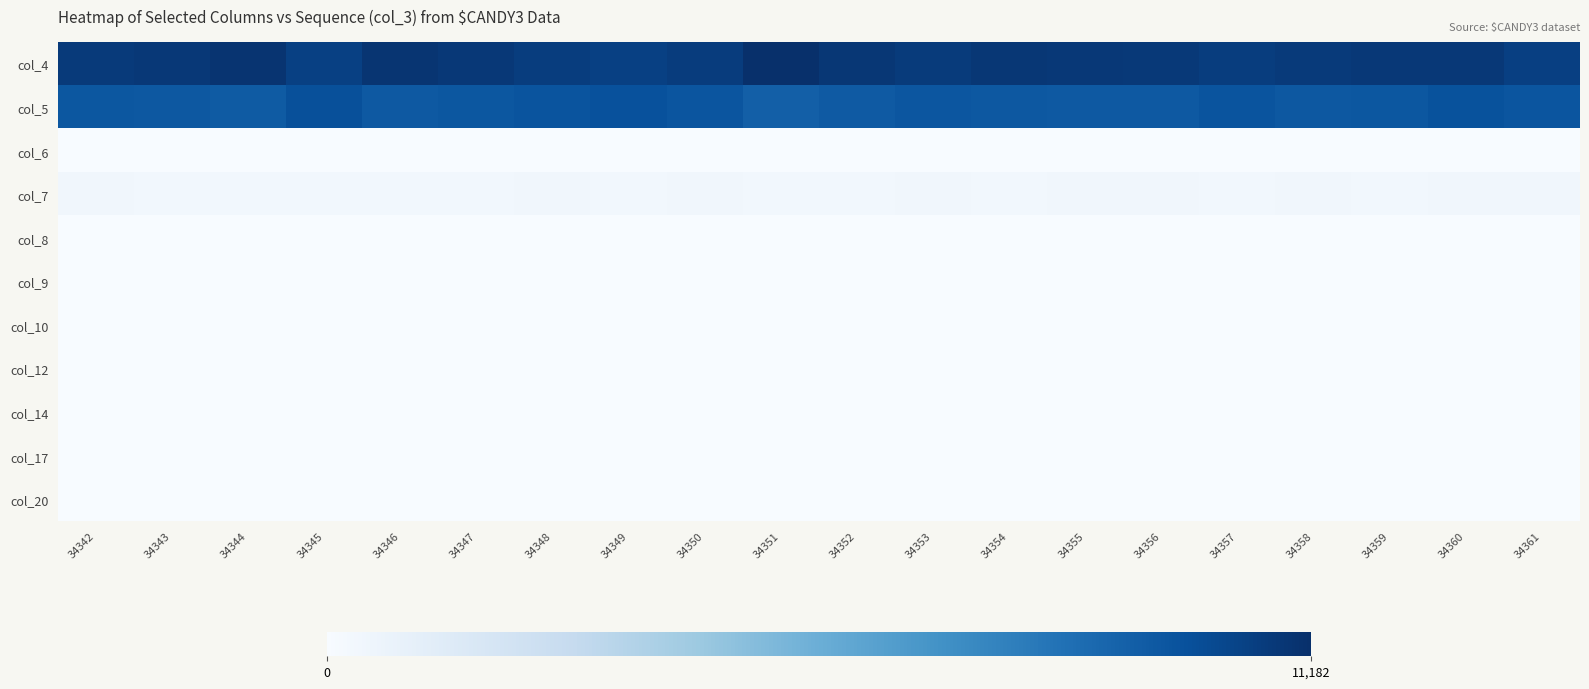

At which category is the sum across all series the highest?

34360